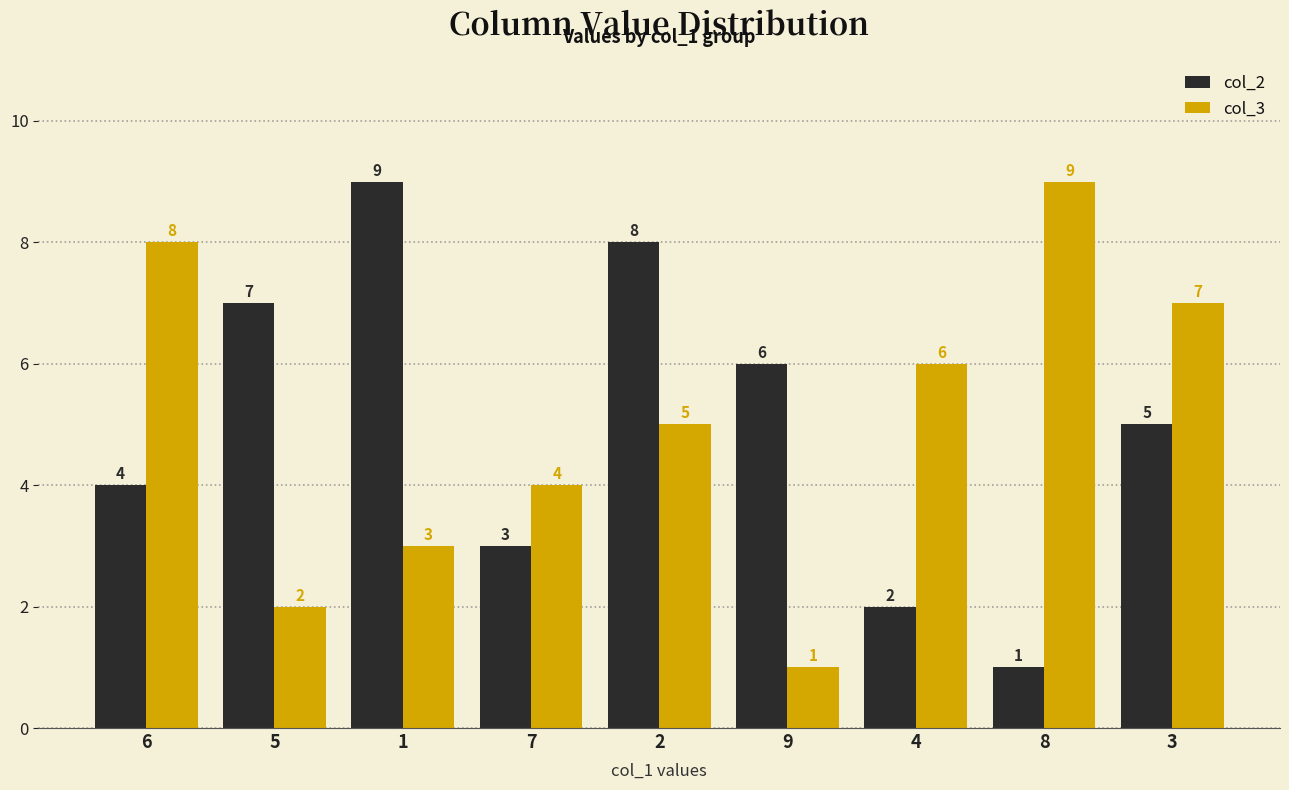

Read the col_3 value at 3.

7